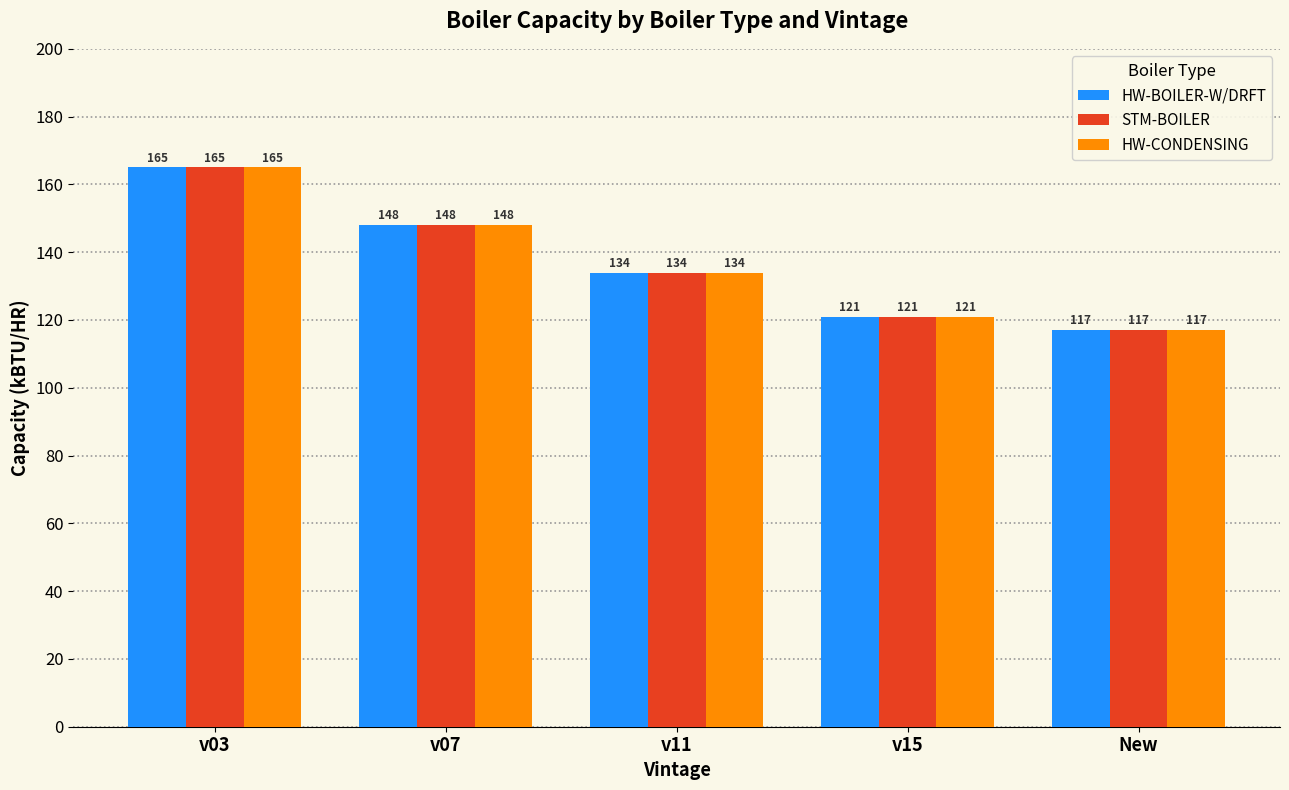

Rank the categories by HW-CONDENSING value from highest to lowest.

v03, v07, v11, v15, New